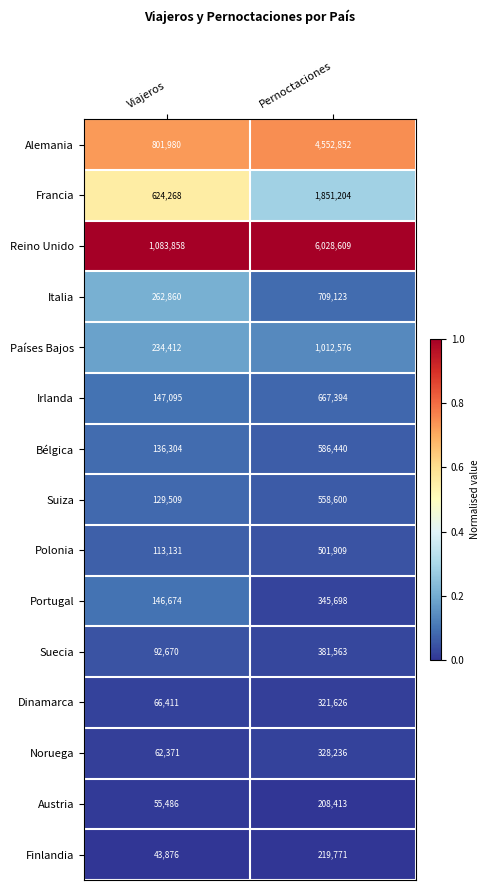

At which category is the sum across all series the highest?

Pernoctaciones